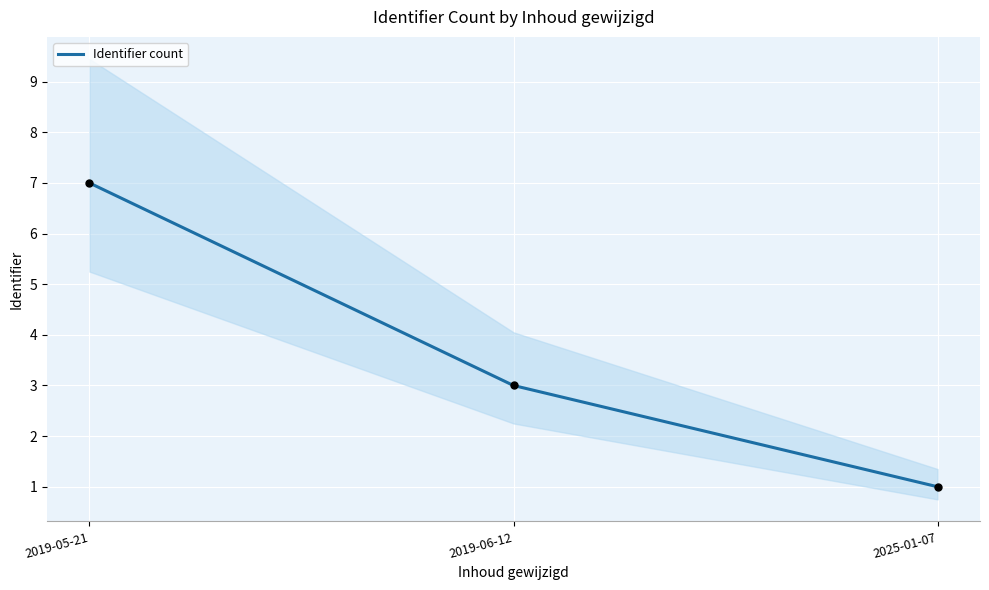

What is the ratio of the value at 2019-05-21 to the value at 2019-06-12?

2.3